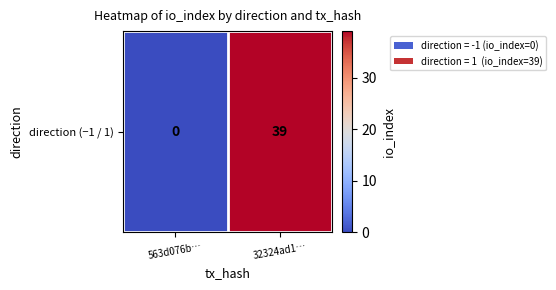

Is it true that the value at 32324ad1… is 23?

False